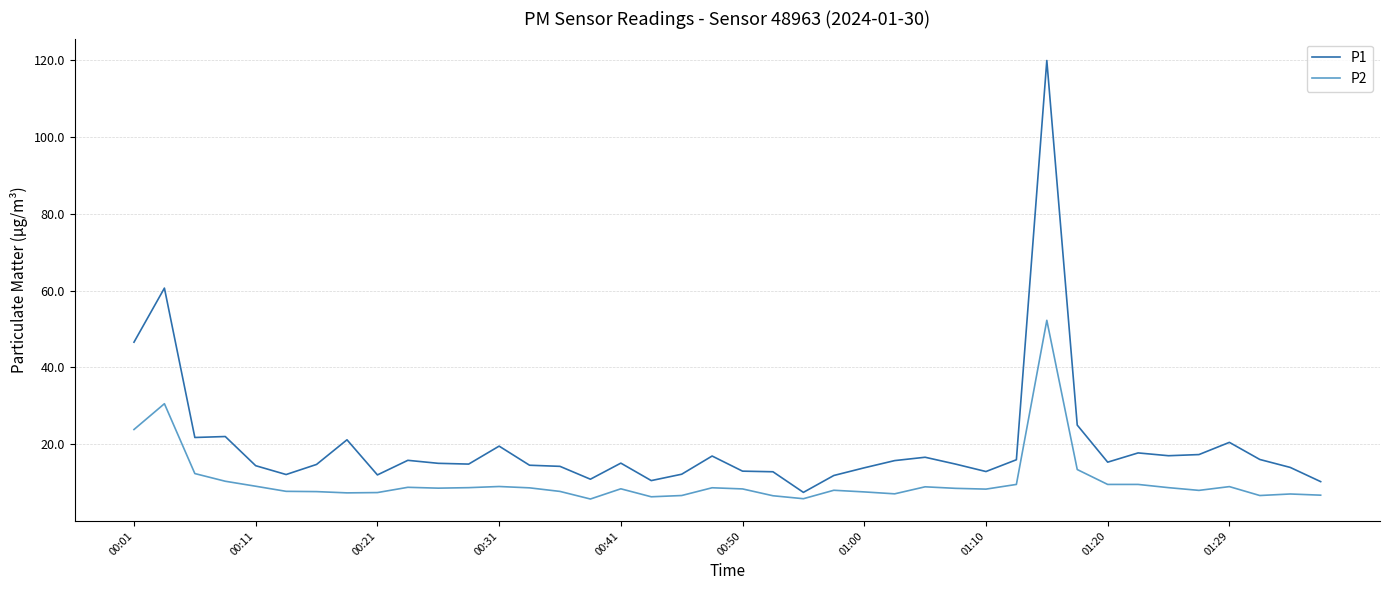

What is the difference between the maximum and minimum values in the P2 series?

46.6